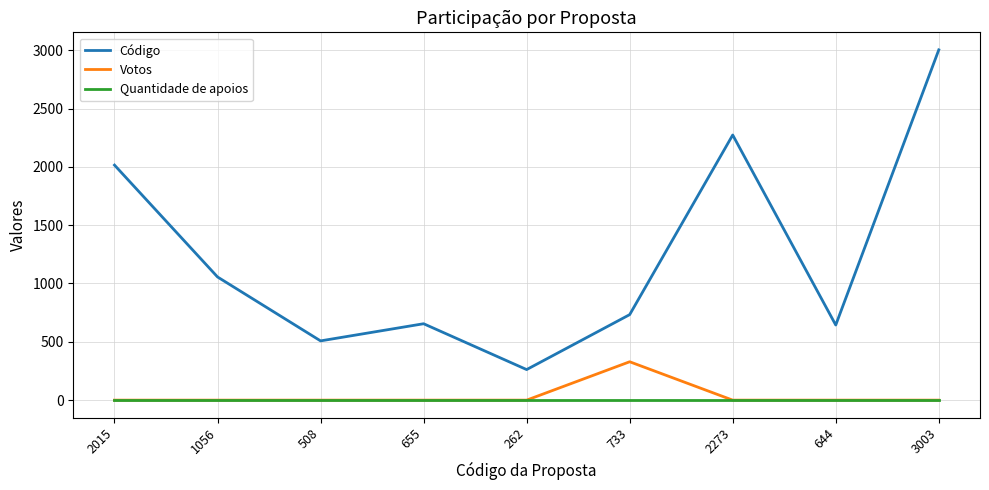

Is the value of Código at 655 greater than the value of Quantidade de apoios at 262?

Yes